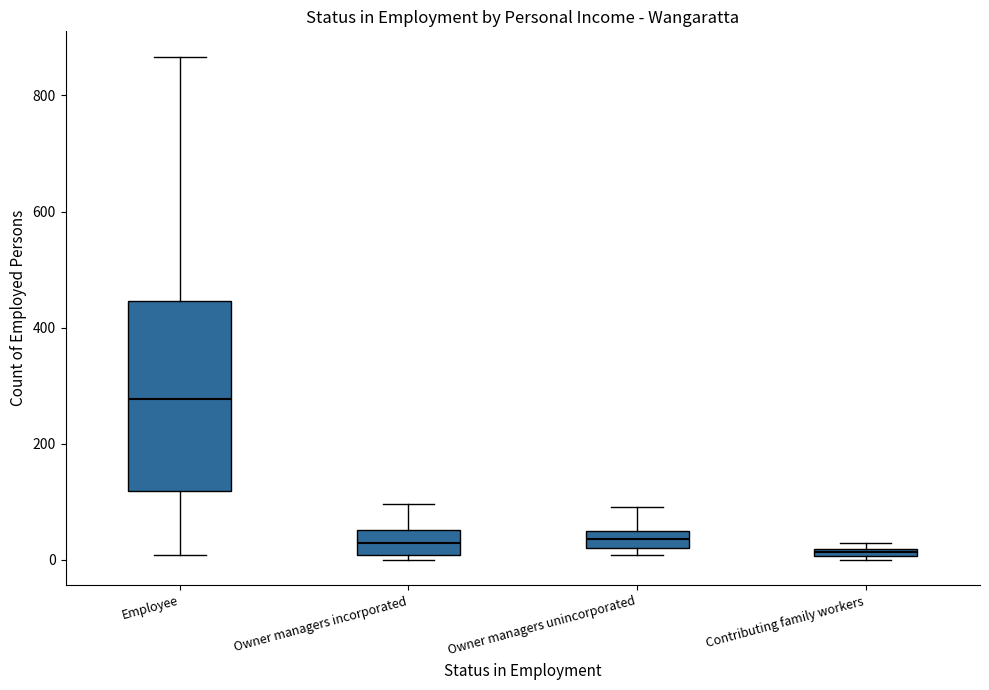

Where does the median line of the box for Employee sit on the y-axis? The values are not printed on the chart, so give them approximately, as read against the axis.

280